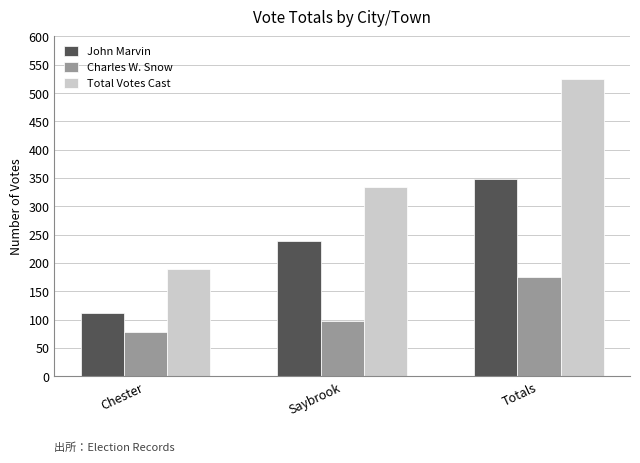

What are all the series names shown in the legend?

John Marvin, Charles W. Snow, Total Votes Cast